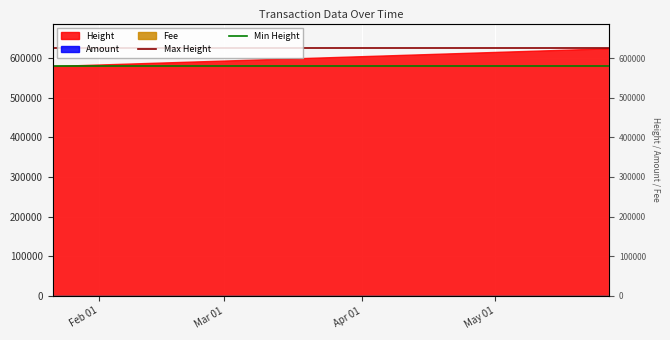

What is the value of the Min Height point at the 2nd from the left?

580282